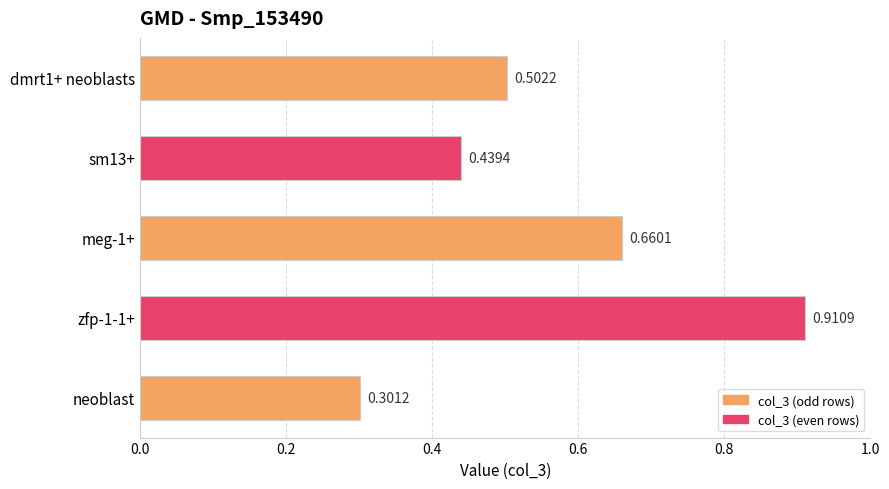

At which label is the value closest to 0?

neoblast